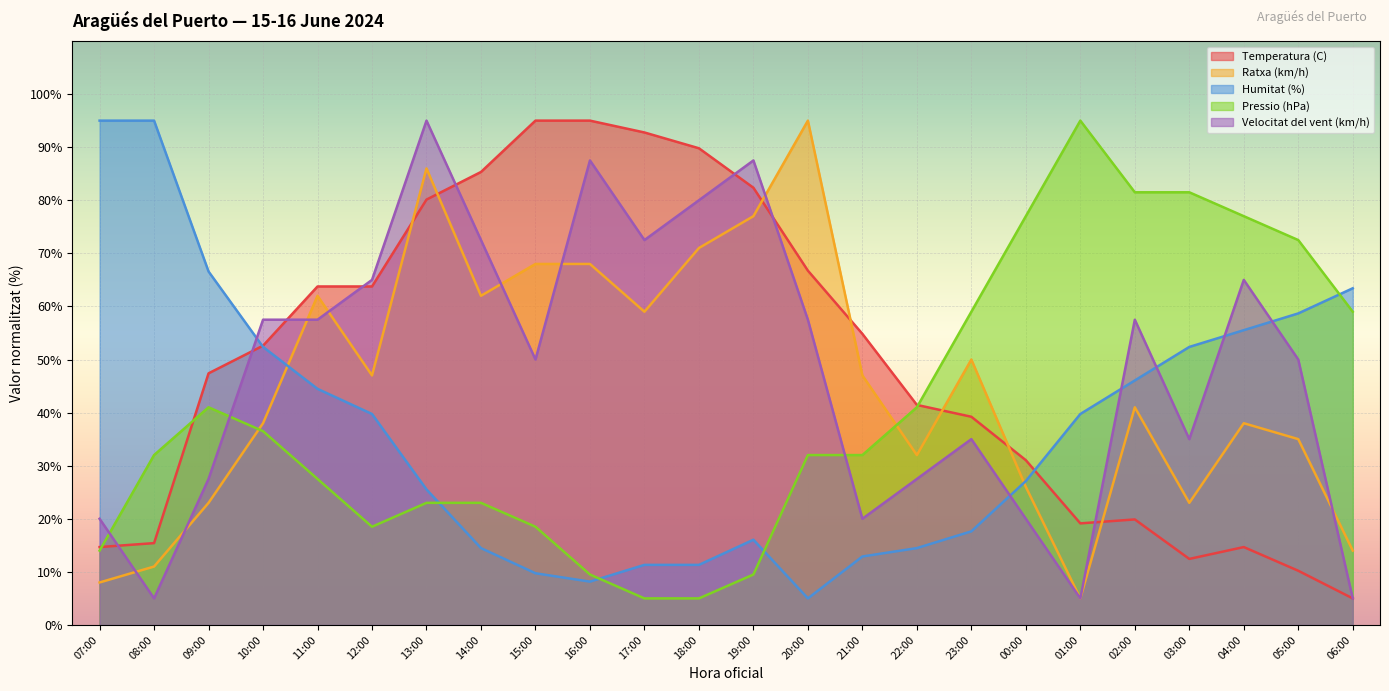

What is the lowest value of the Humitat (%) series?

5.0